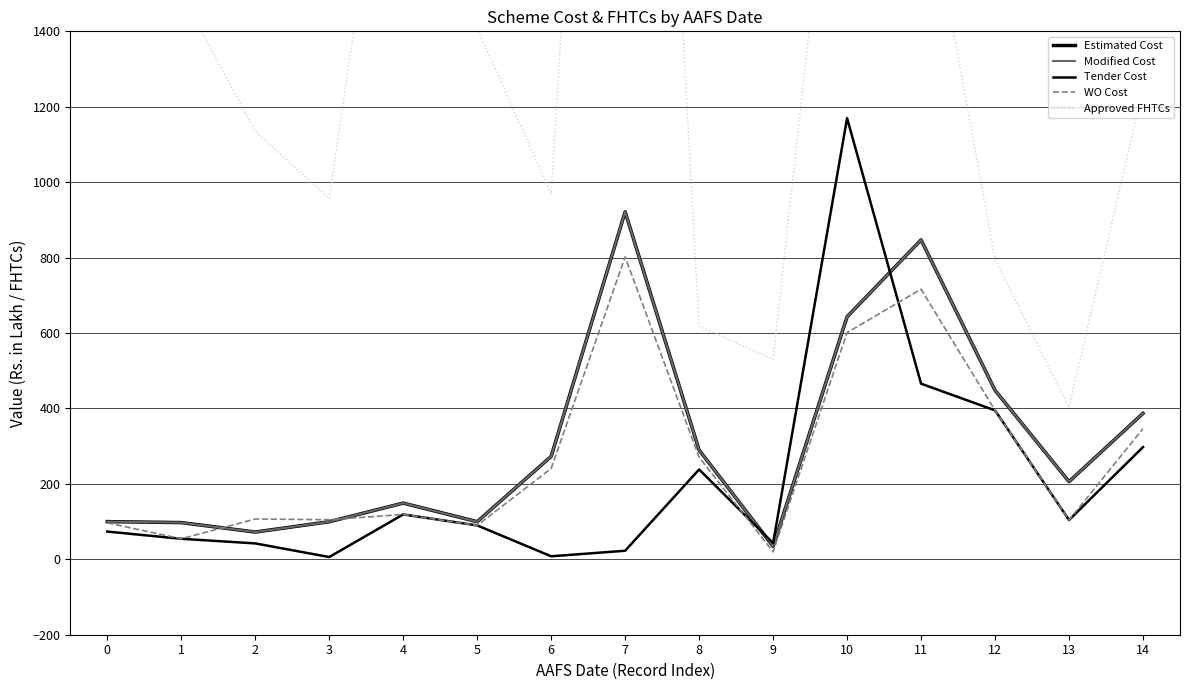

What is the value of the Estimated Cost point at the 3rd from the left?

72.2